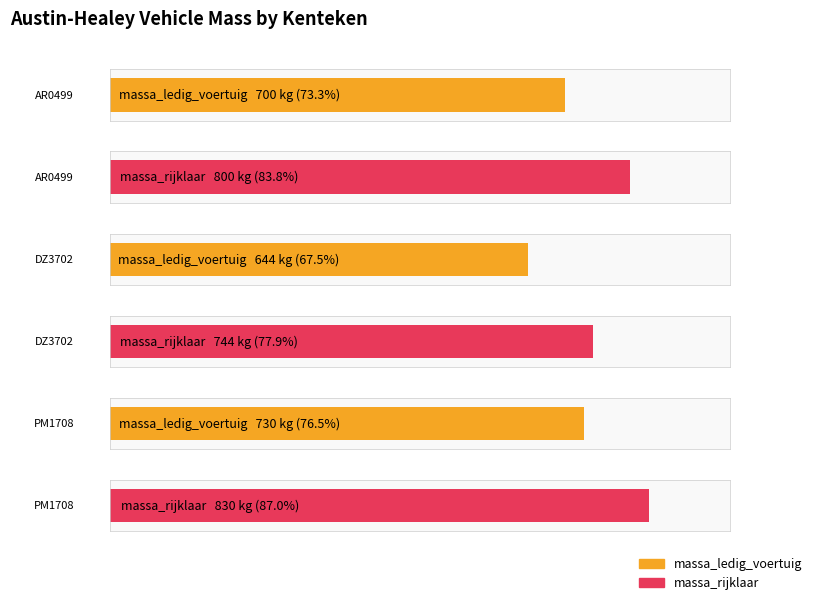

What is the difference between the massa_rijklaar values at DZ3702 and AR0499?

56